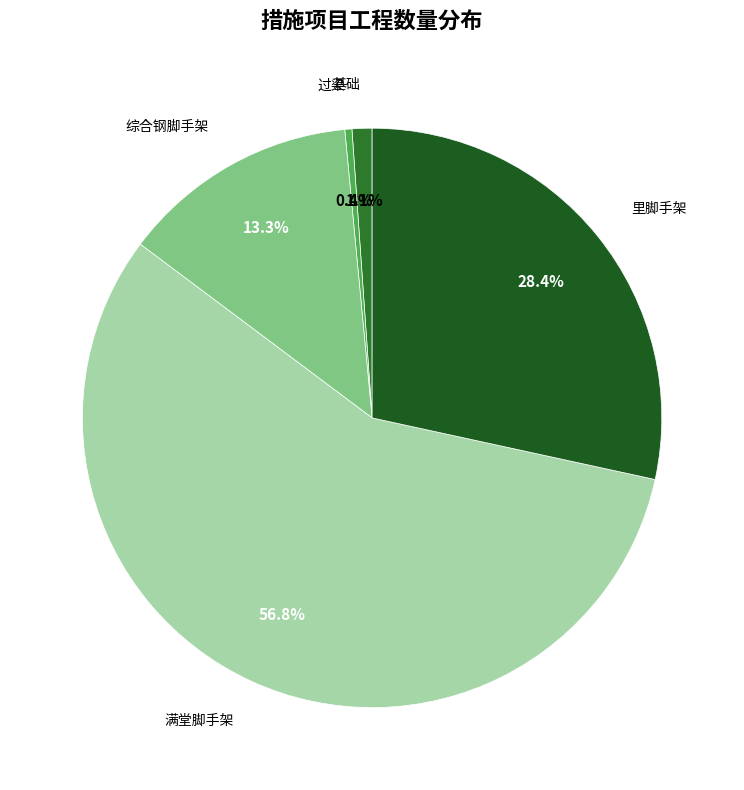

Which category has the smallest portion of the pie?

过梁